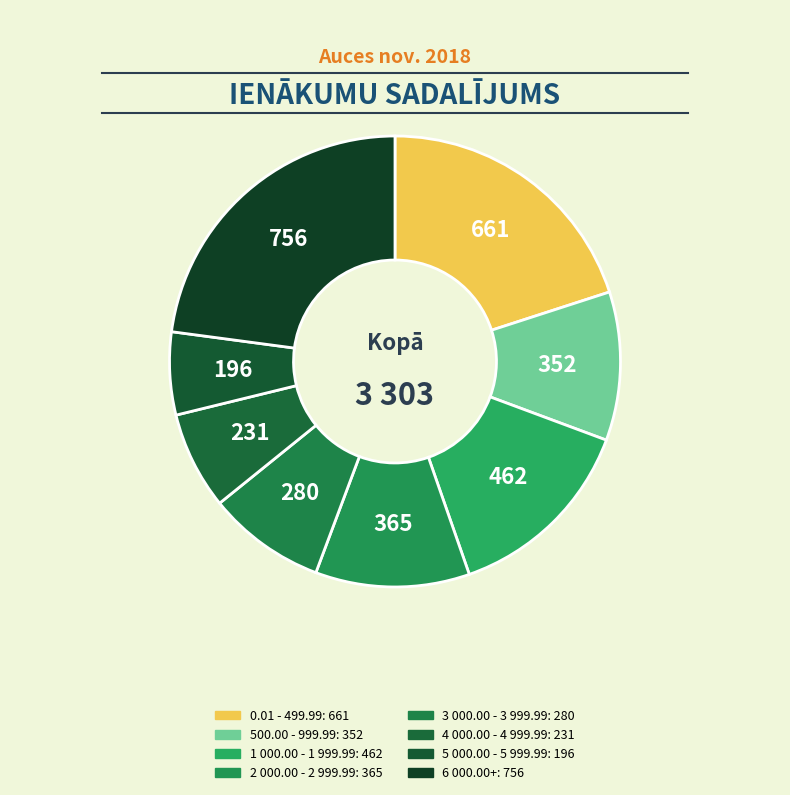

To the nearest percent, what portion does 3 000.00 - 3 999.99 represent?

8%